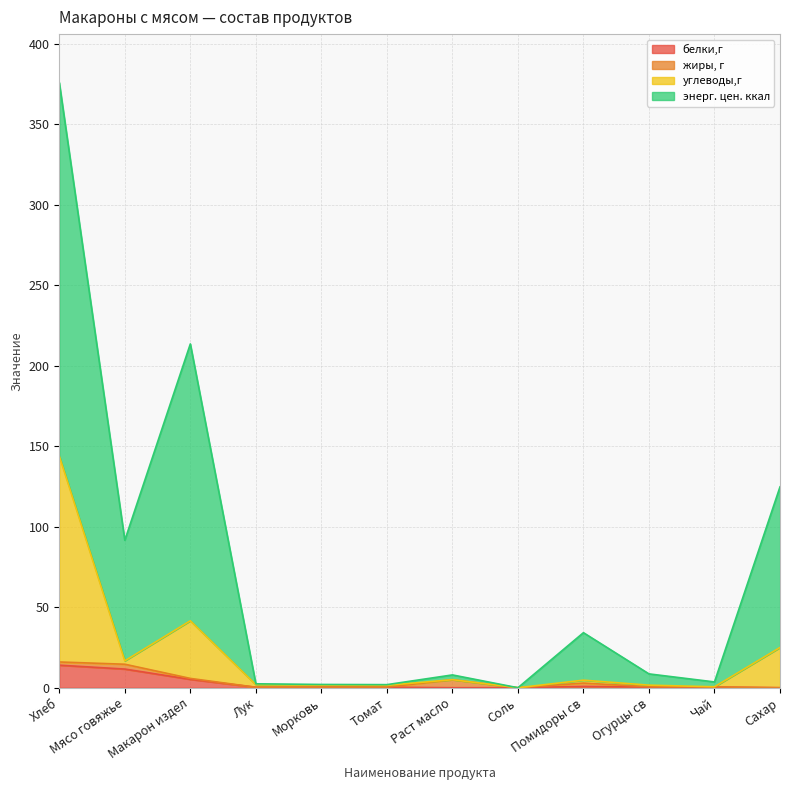

How many positive values does the углеводы,г series have?

11